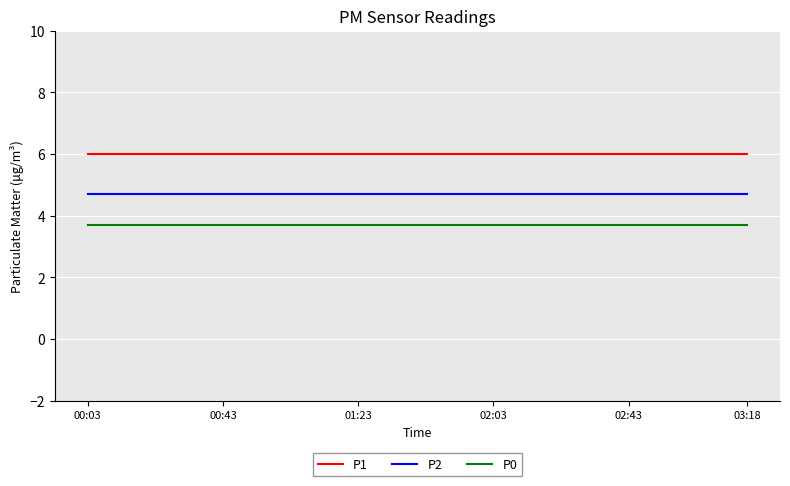

Which series has the largest total across all categories?

P1